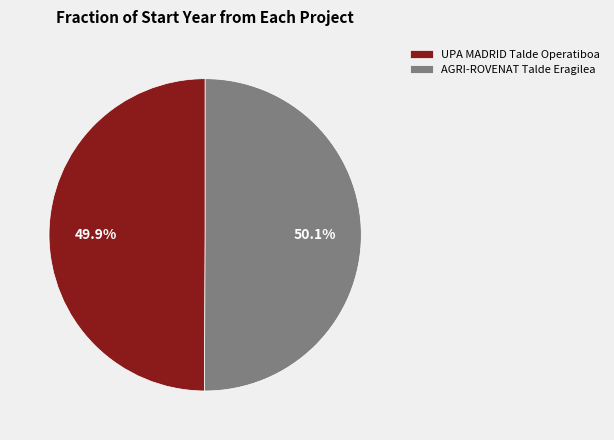

Combined, what portion of the pie is UPA MADRID Talde Operatiboa and AGRI-ROVENAT Talde Eragilea?

100.0%